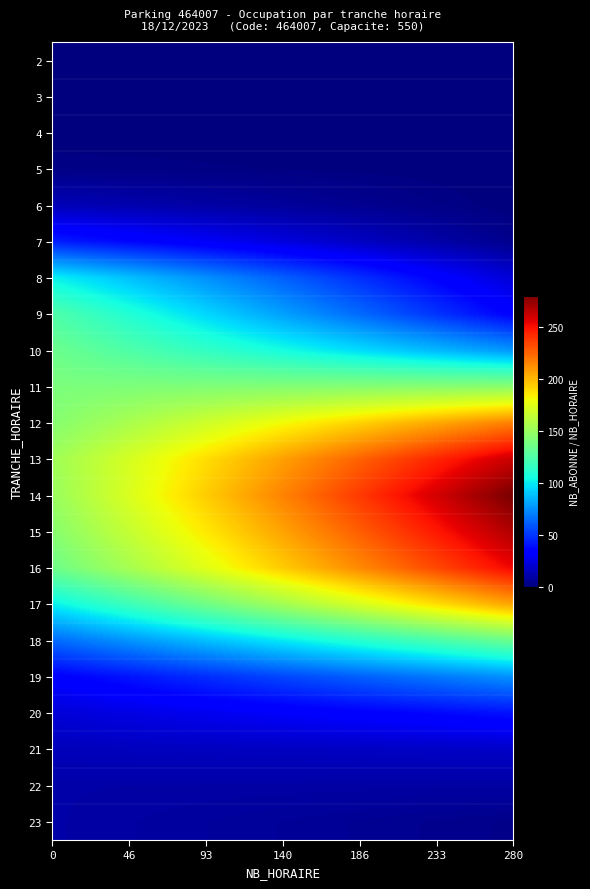

How many distinct data groups are displayed?

22